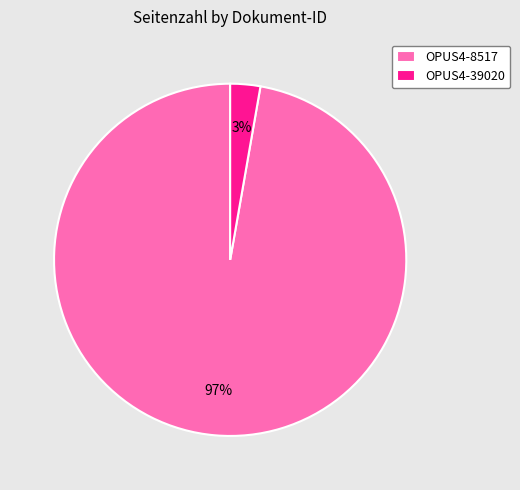

Is the sum of OPUS4-8517 and OPUS4-39020 greater than half?

Yes